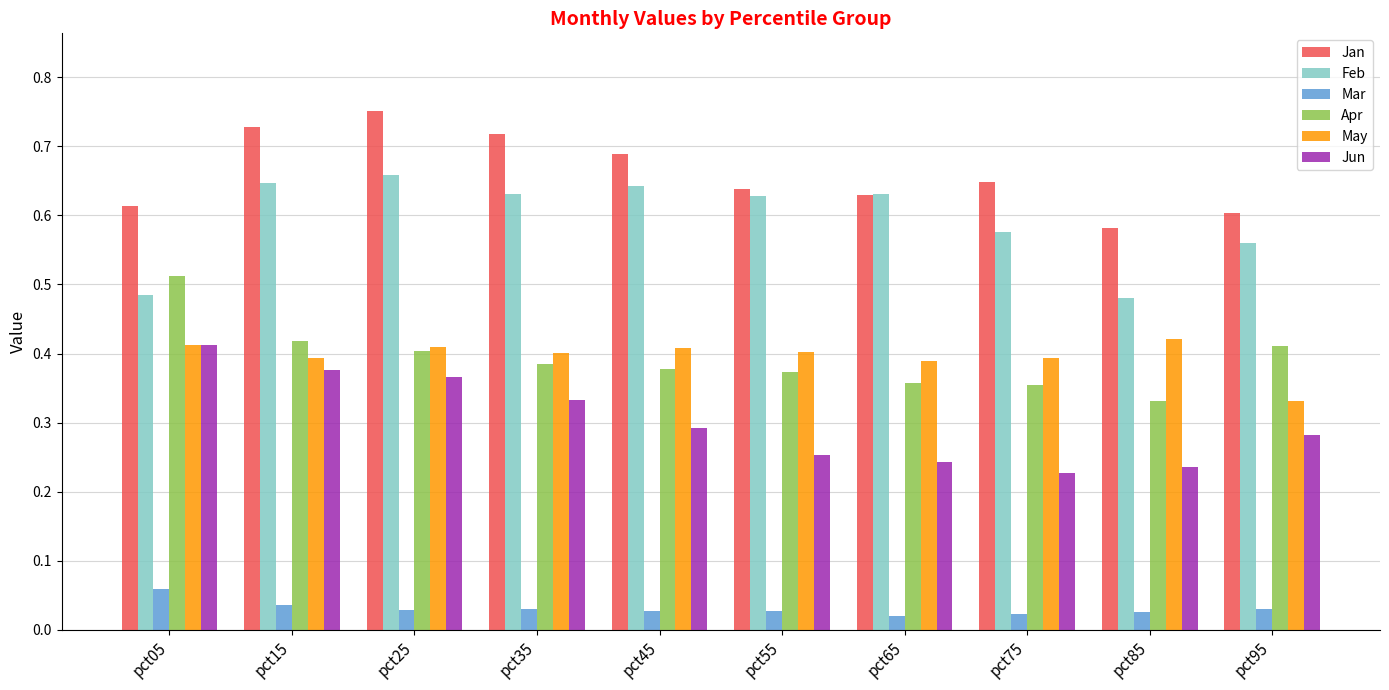

Which label corresponds to the largest value in the chart?

pct25